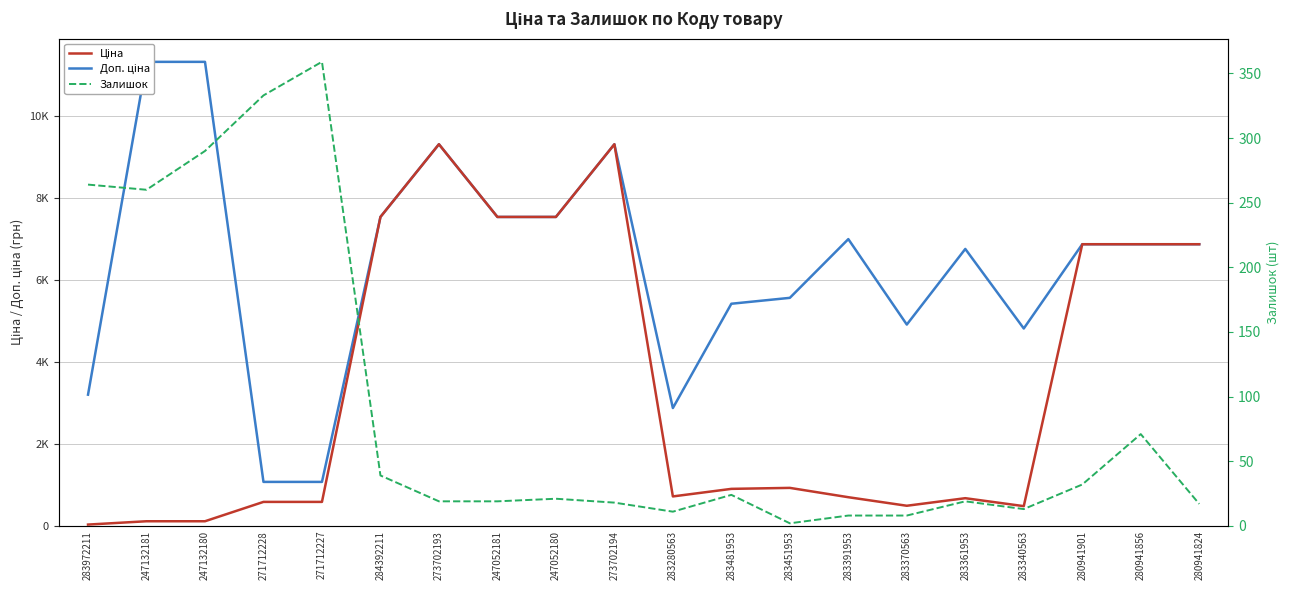

At which label does Доп. ціна reach its minimum?

271712228